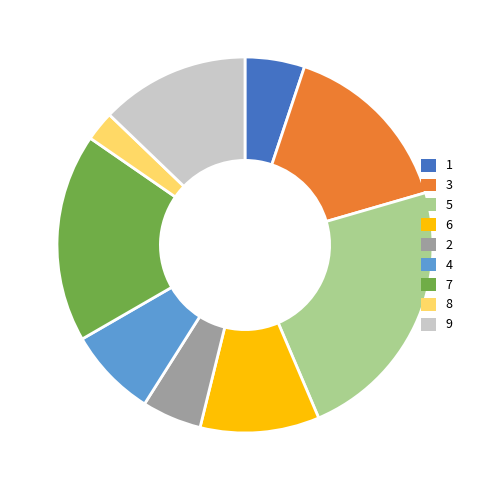

How many slices are in this pie chart?

9